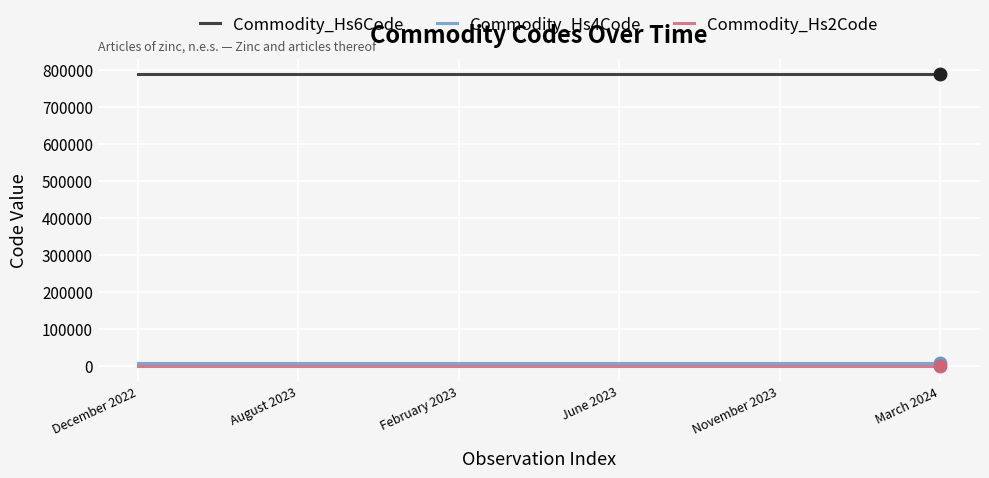

True or false: Commodity_Hs6Code and Commodity_Hs2Code intersect in this chart.

False